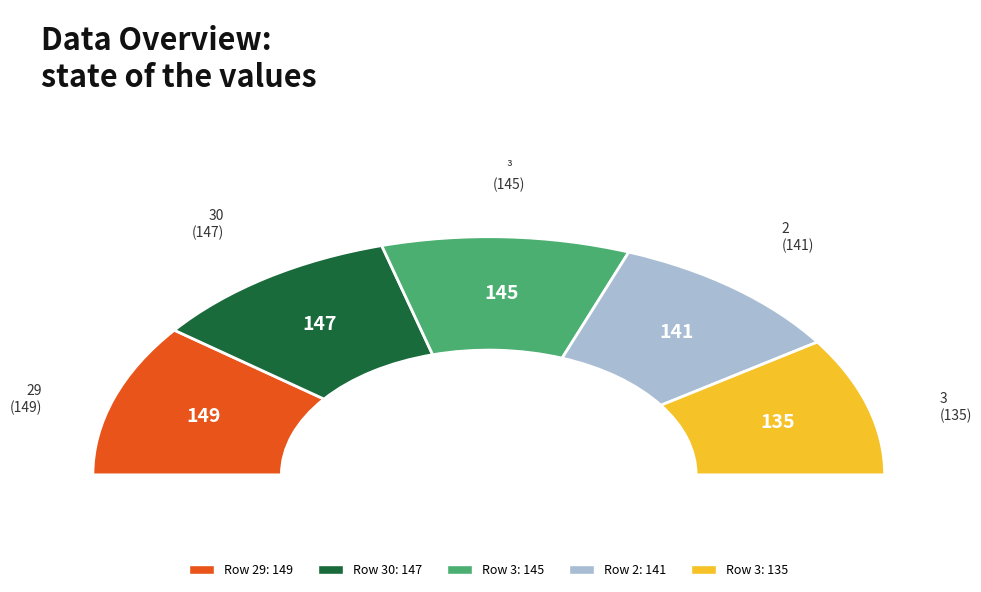

Approximately how many times larger is the value at 30 compared to 29?

1.0